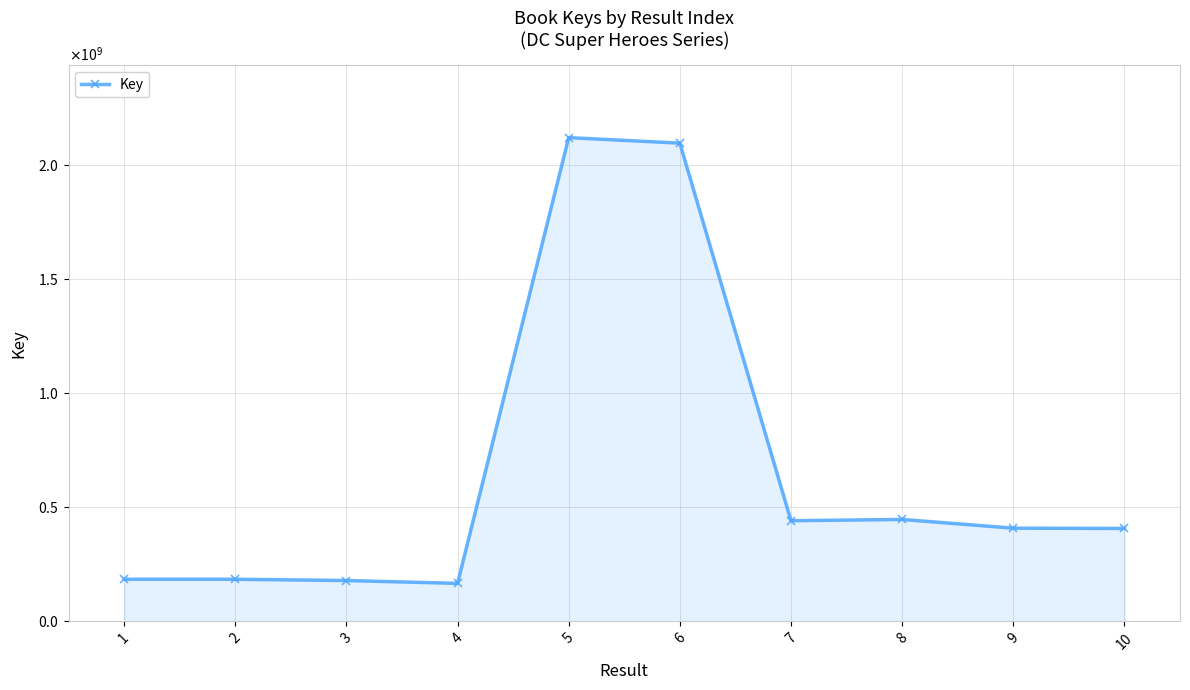

How many points are higher than both their immediate neighbors (excluding endpoints)?

2